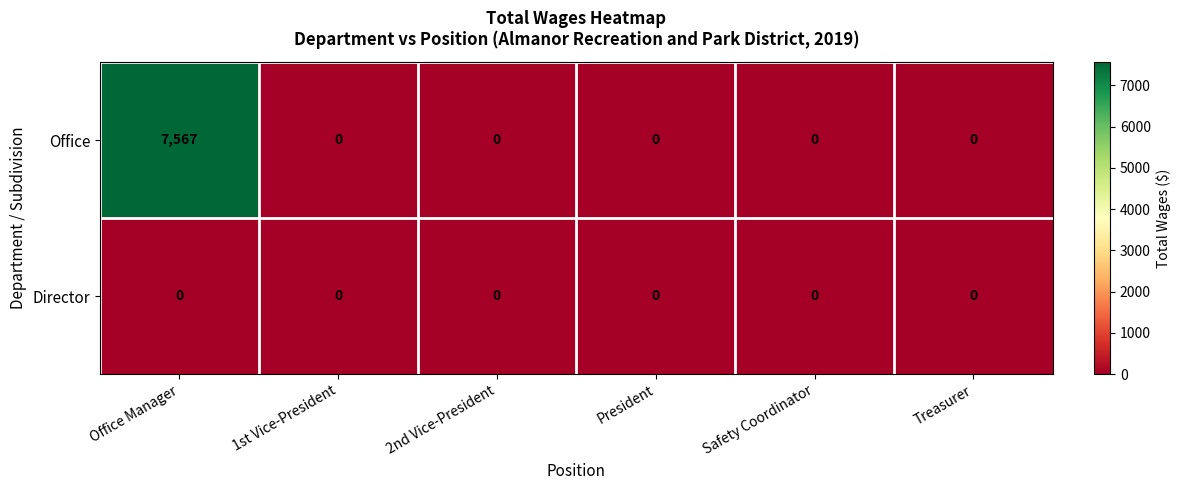

Reading right to left, extract all data points from this chart.

Office: 0	0	0	0	0	7567
Director: 0	0	0	0	0	0